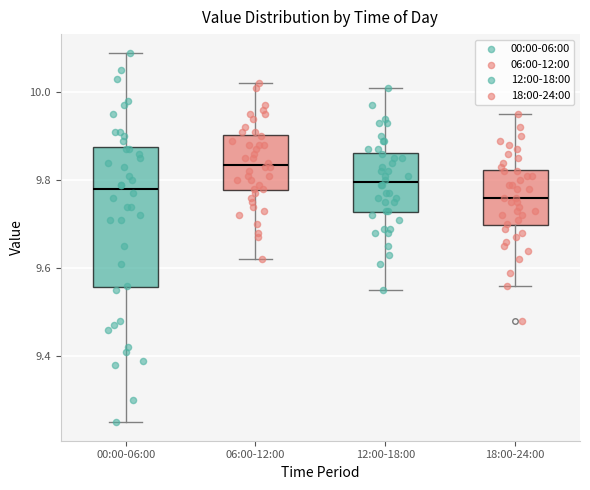

Which box is the tallest, from its lower edge to its upper edge?

00:00-06:00